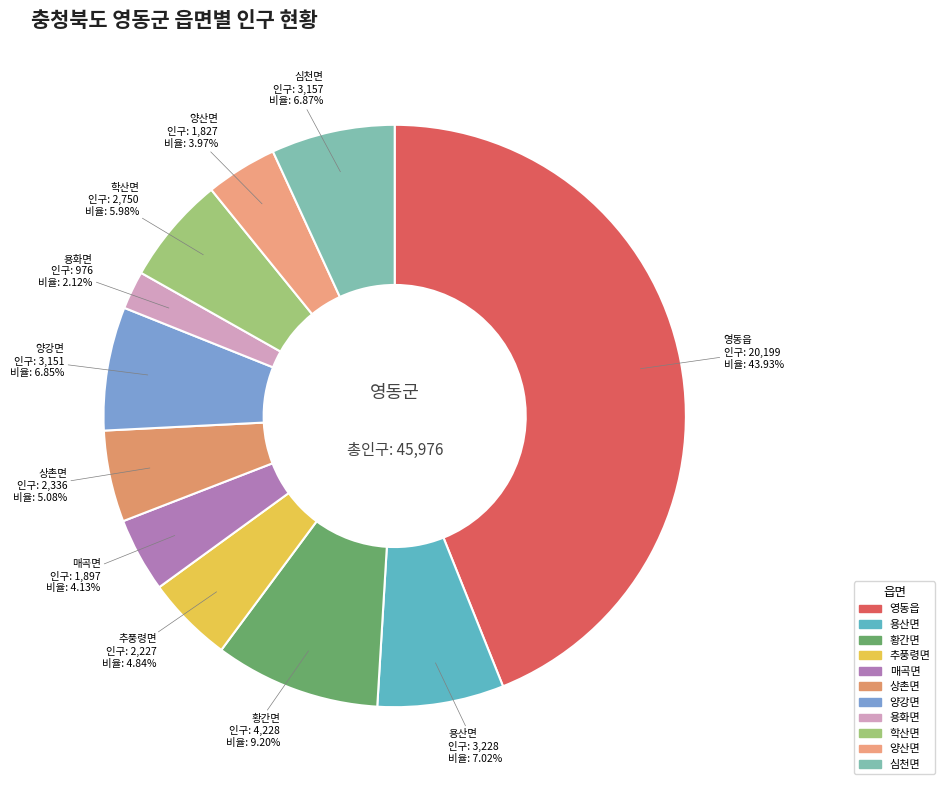

To the nearest percent, what is the difference between the 매곡면 and 학산면 slice percentages?

2%